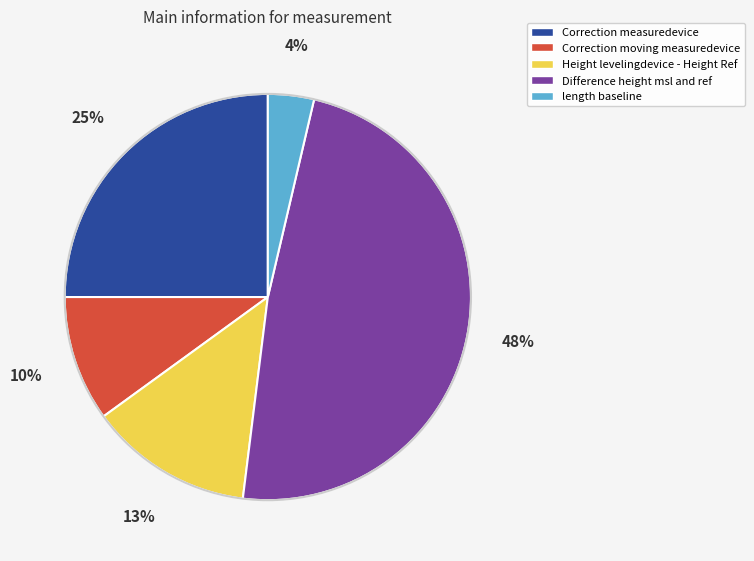

Does any single category account for the majority?

No